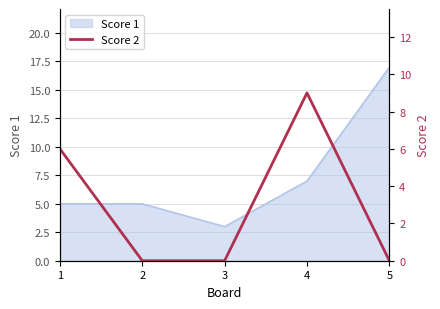

Does the chart have visible grid lines?

Yes